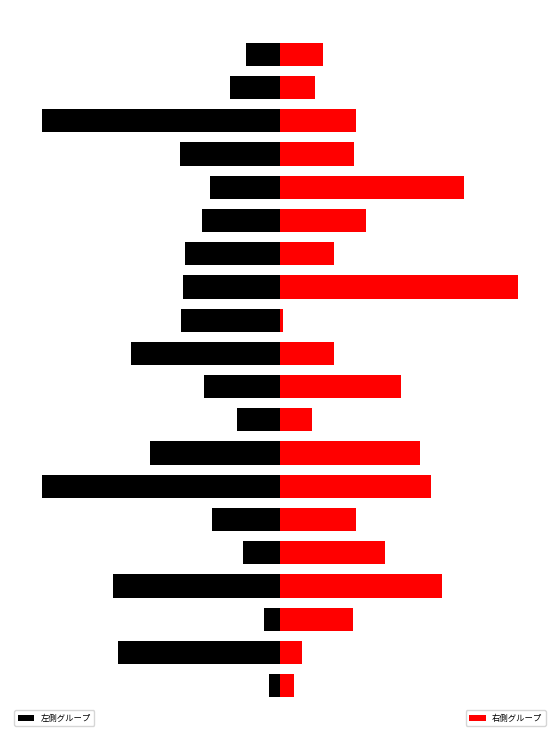

Rank the series by their maximum value, from highest to lowest.

左側グループ, 右側グループ